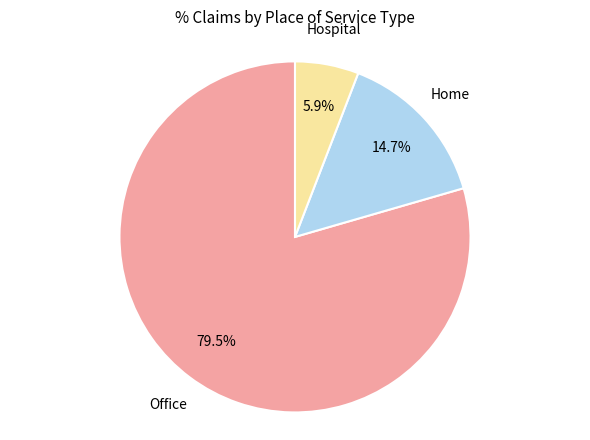

The Office slice represents 70% of the pie. True or false?

False